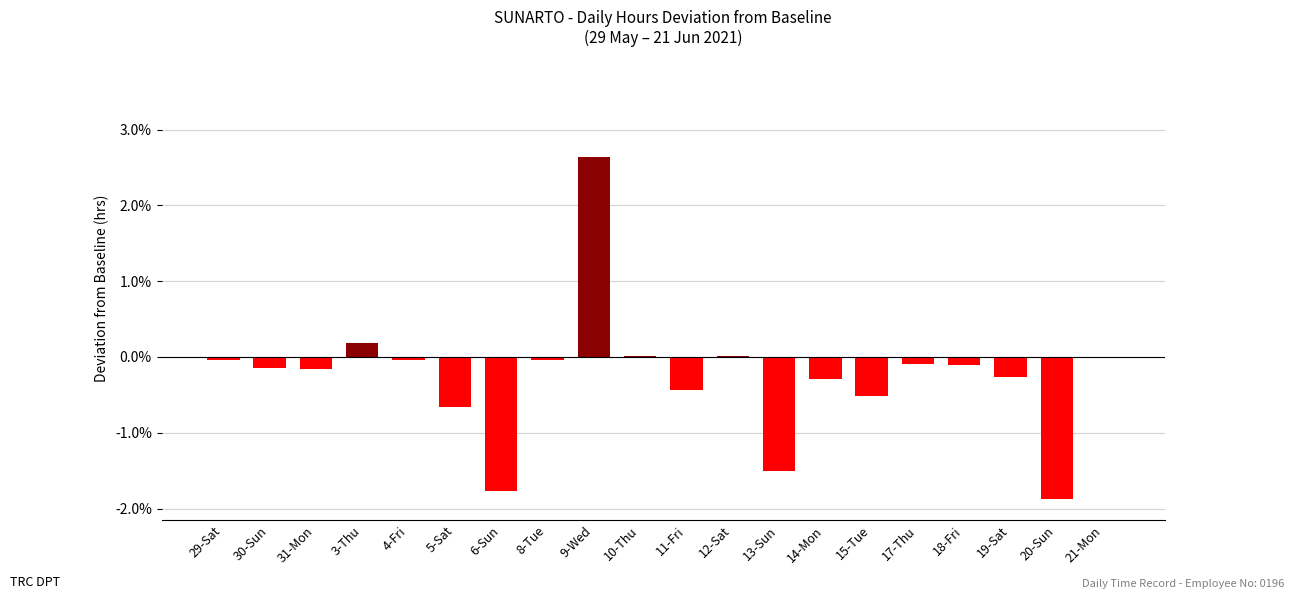

What is the approximate value at 5-Sat?

-0.7